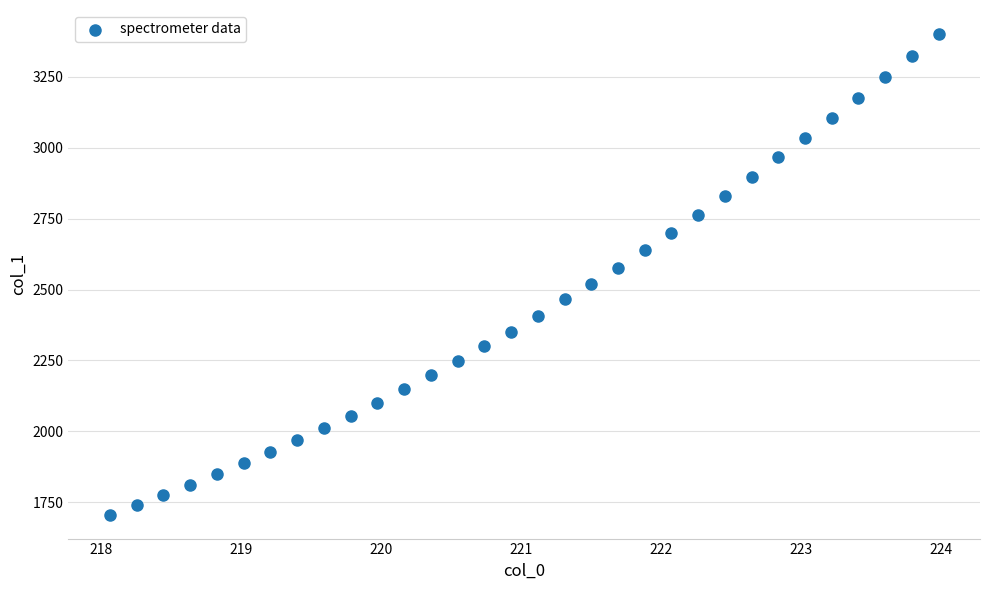

What is the range of X values (max minus min)?

5.9